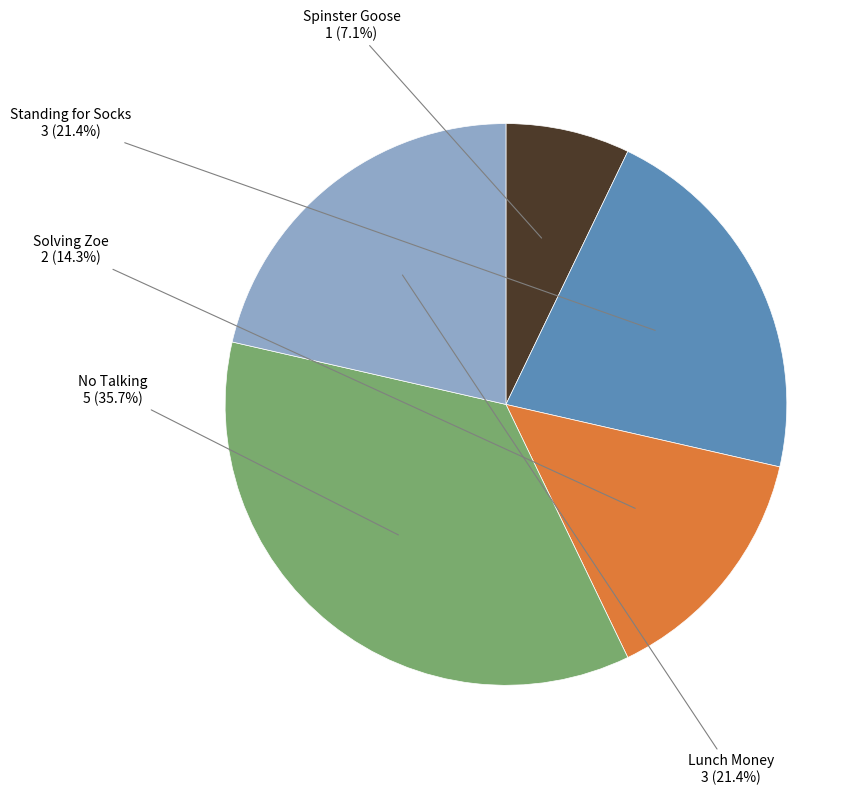

Which category has the biggest portion of the pie?

No Talking